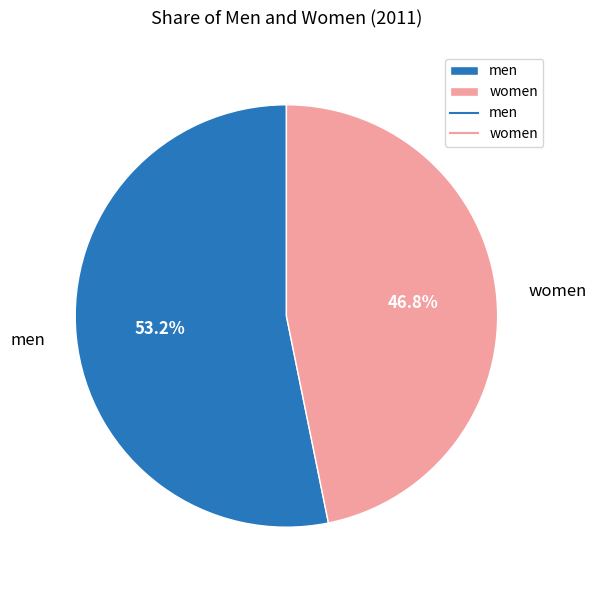

What percentage do men and women together represent?

100.0%